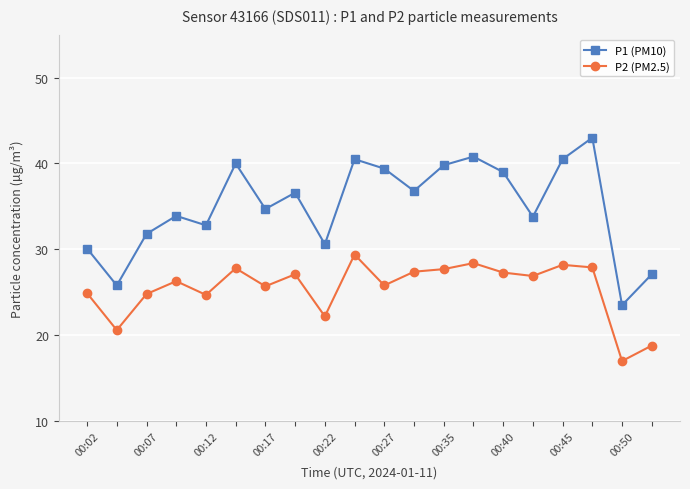

Which series has the largest total across all categories?

P1 (PM10)